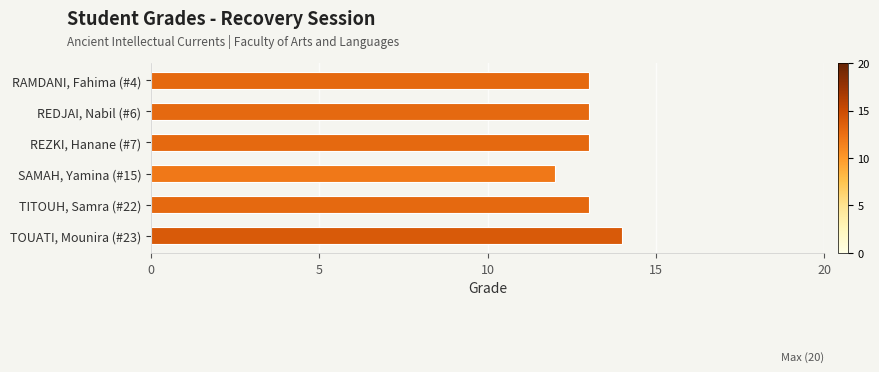

At which category does the chart reach its minimum across all series?

SAMAH, Yamina (#15)